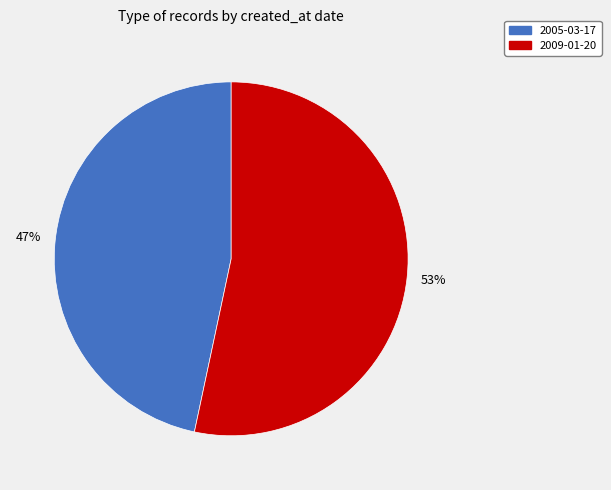

Which slice represents more than half of the pie?

2009-01-20